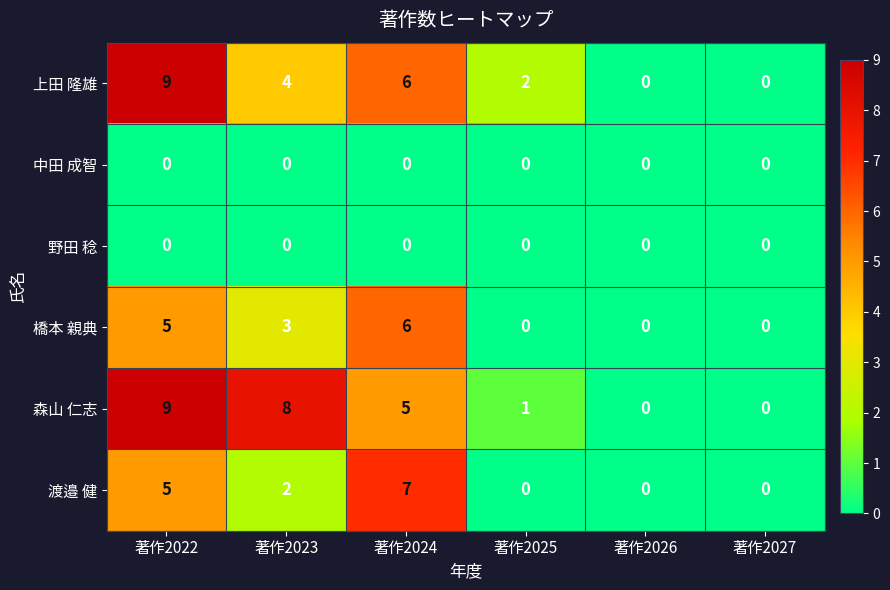

Which series changed the most between 著作2023 and 著作2025?

森山 仁志